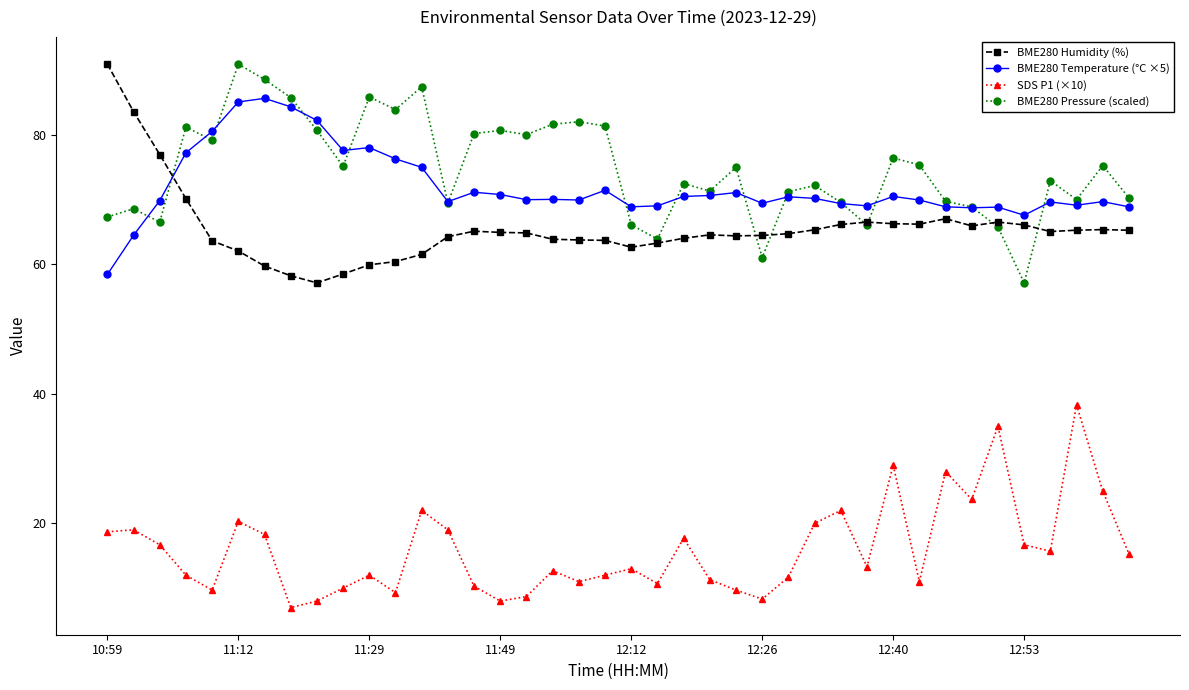

At how many categories does at least one series exceed 47?

40